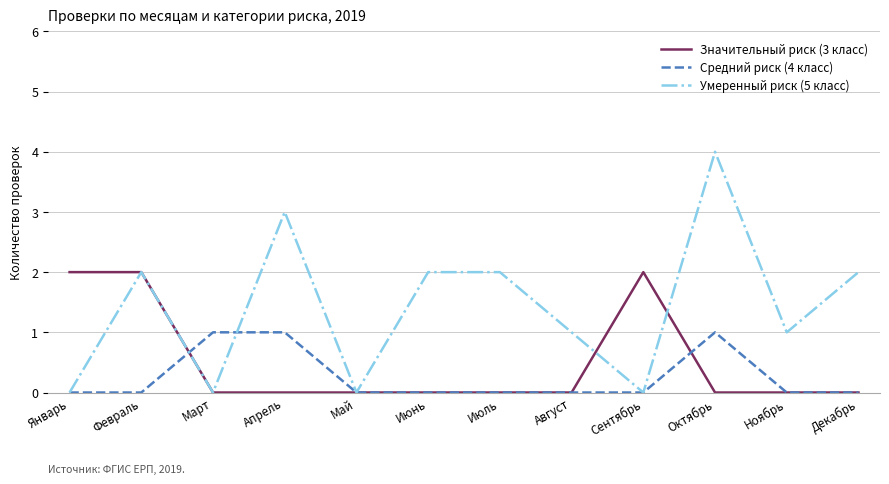

At which category is the sum across all series the highest?

Октябрь